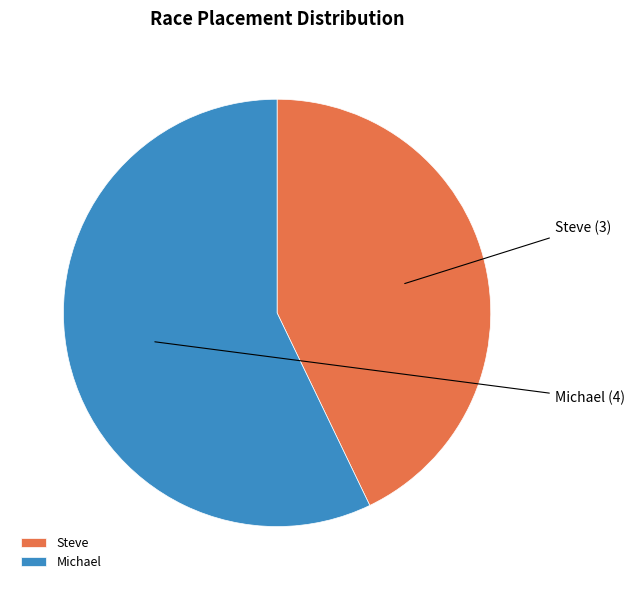

What is the ratio of the value at Michael to the value at Steve?

1.3